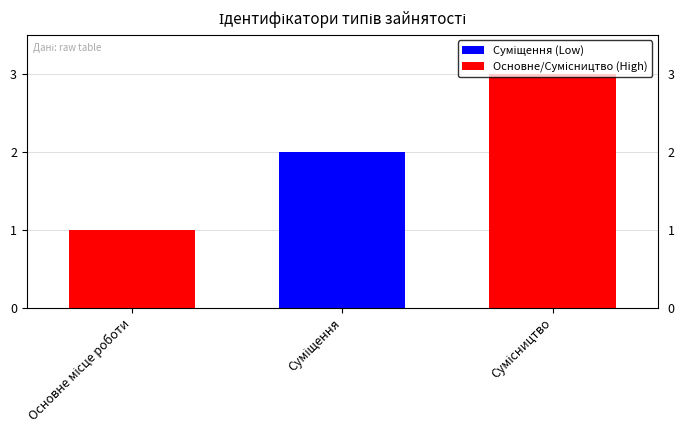

What is the greatest value displayed?

3